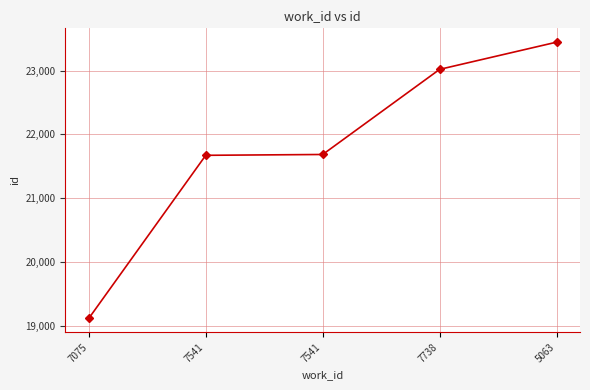

Rank the categories by value from highest to lowest.

5063, 7738, 7541, 7541, 7075